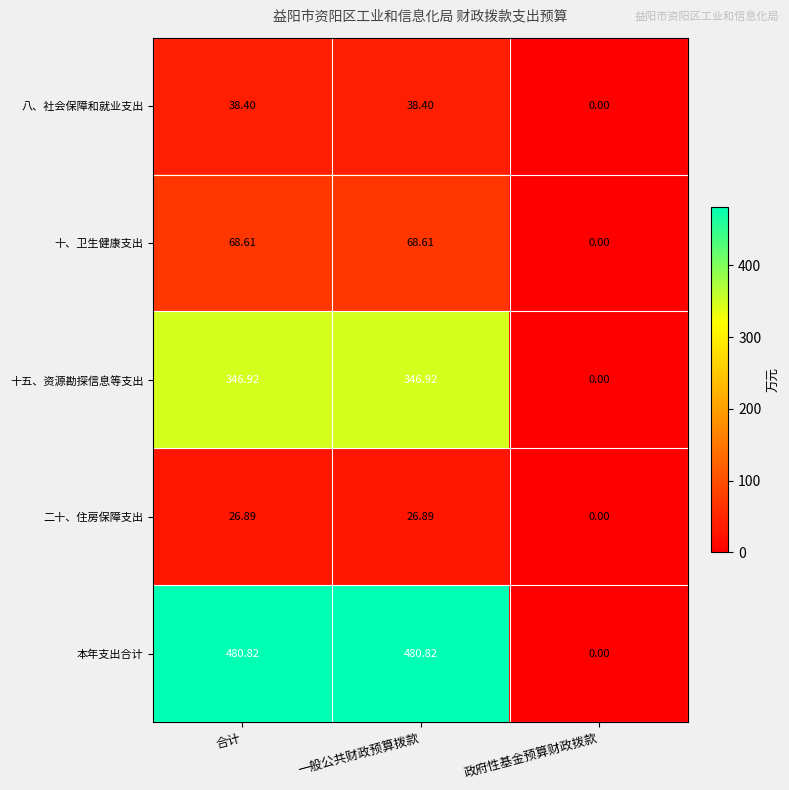

Is the value of 八、社会保障和就业支出 at 政府性基金预算财政拨款 greater than the value of 十、卫生健康支出 at 一般公共财政预算拨款?

No